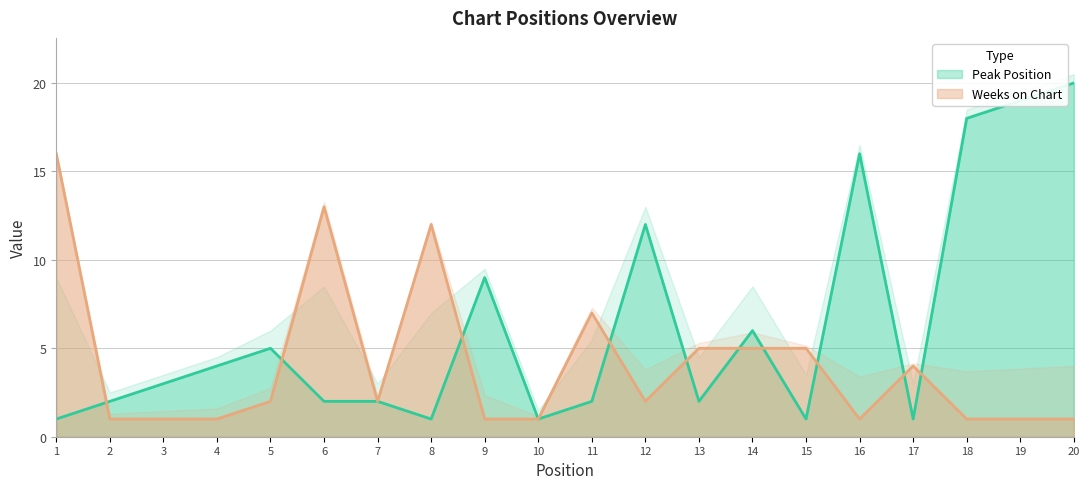

Which series has the largest range (max minus min)?

Peak Position